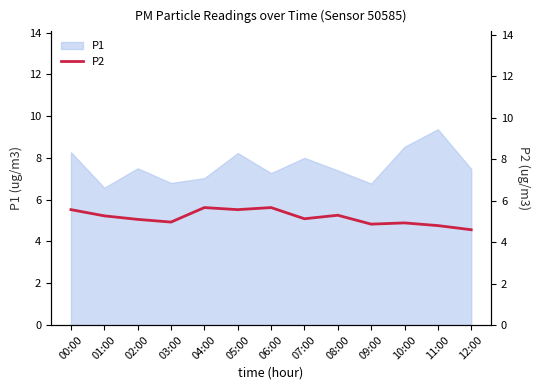

The chart shows a value of 4.8 at 11:00. True or false?

True